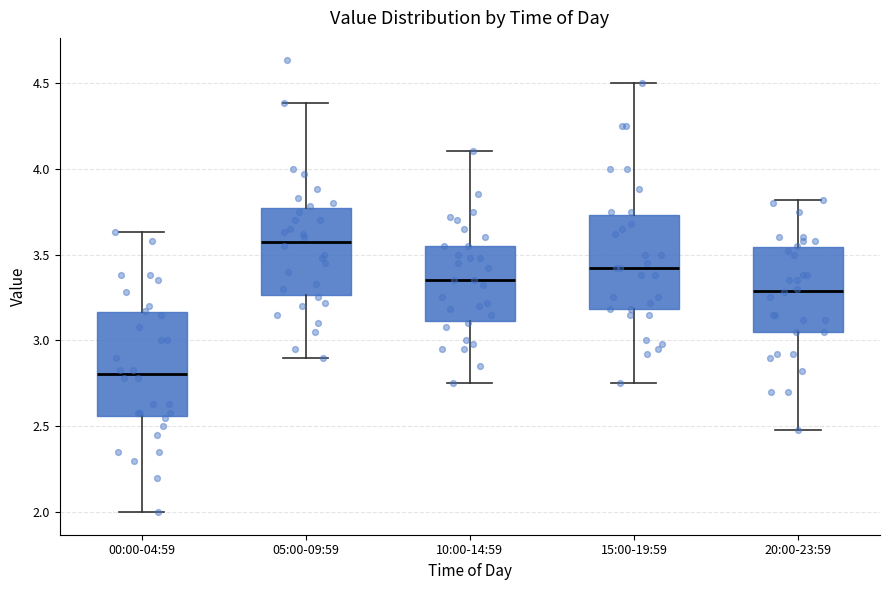

Which box is the tallest, from its lower edge to its upper edge?

00:00-04:59